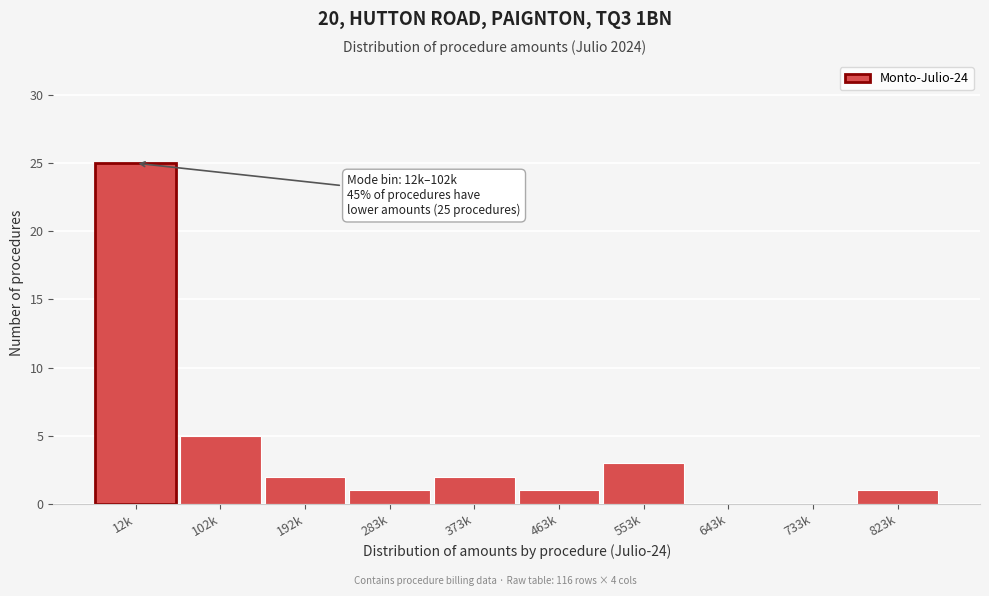

Reading right to left, what are all the values shown in this chart?

823k=1	733k=0	643k=0	553k=3	463k=1	373k=2	283k=1	192k=2	102k=5	12k=25